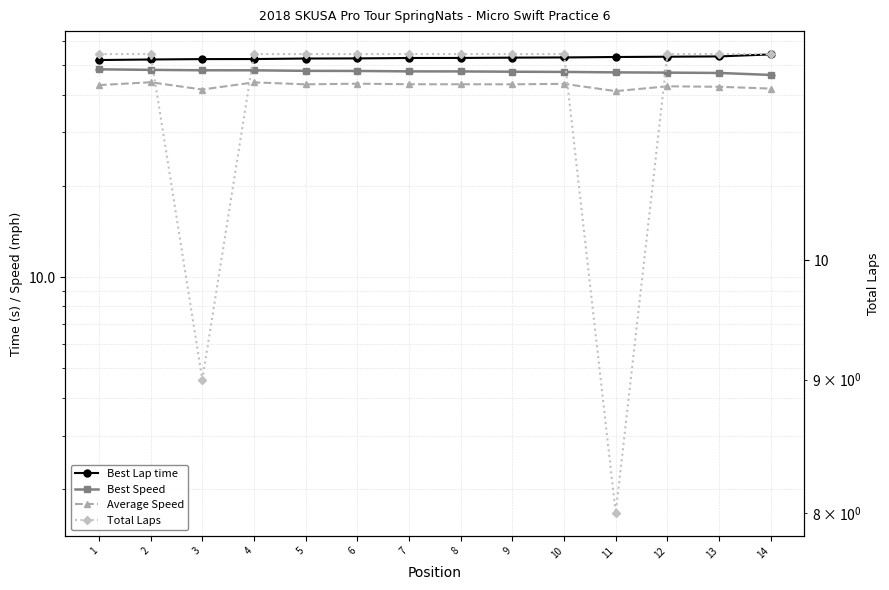

Which has a higher value, 2 or 1?

2